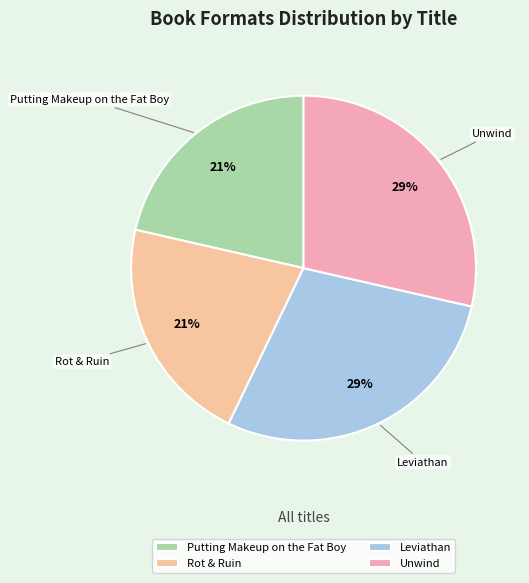

To the nearest percent, what is the combined percentage of Putting Makeup on the Fat Boy and Leviathan?

50%